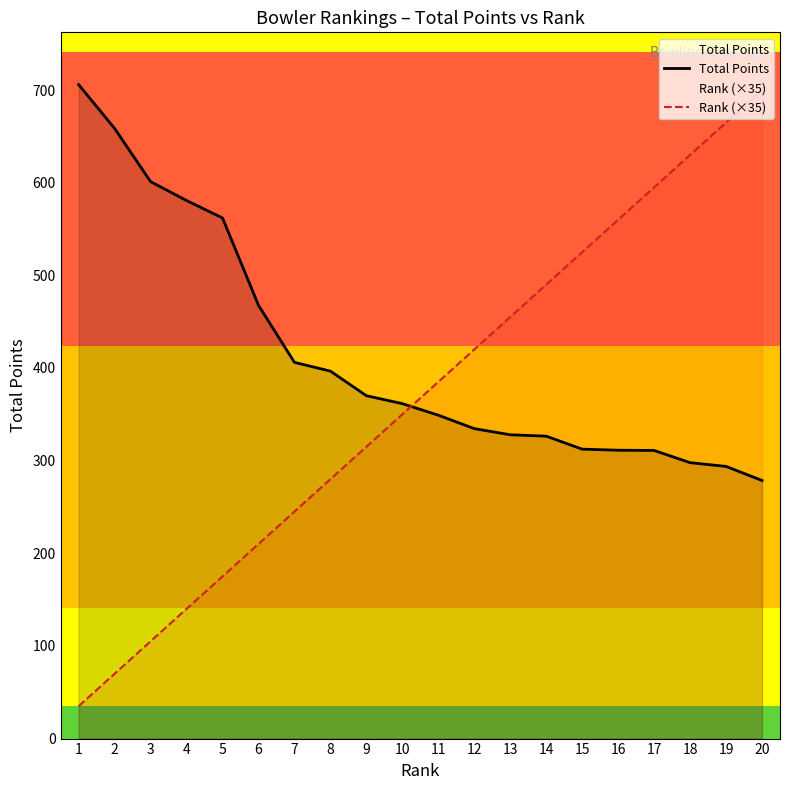

At which category is the sum across all series the highest?

20